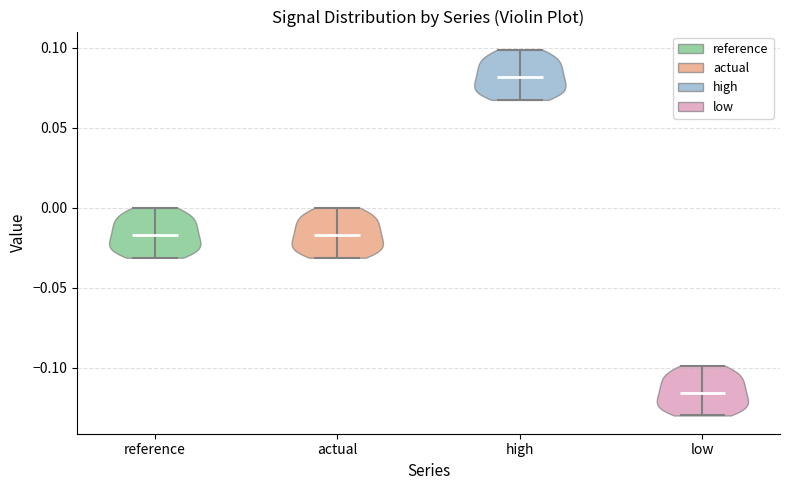

Which violin has the highest median line?

high